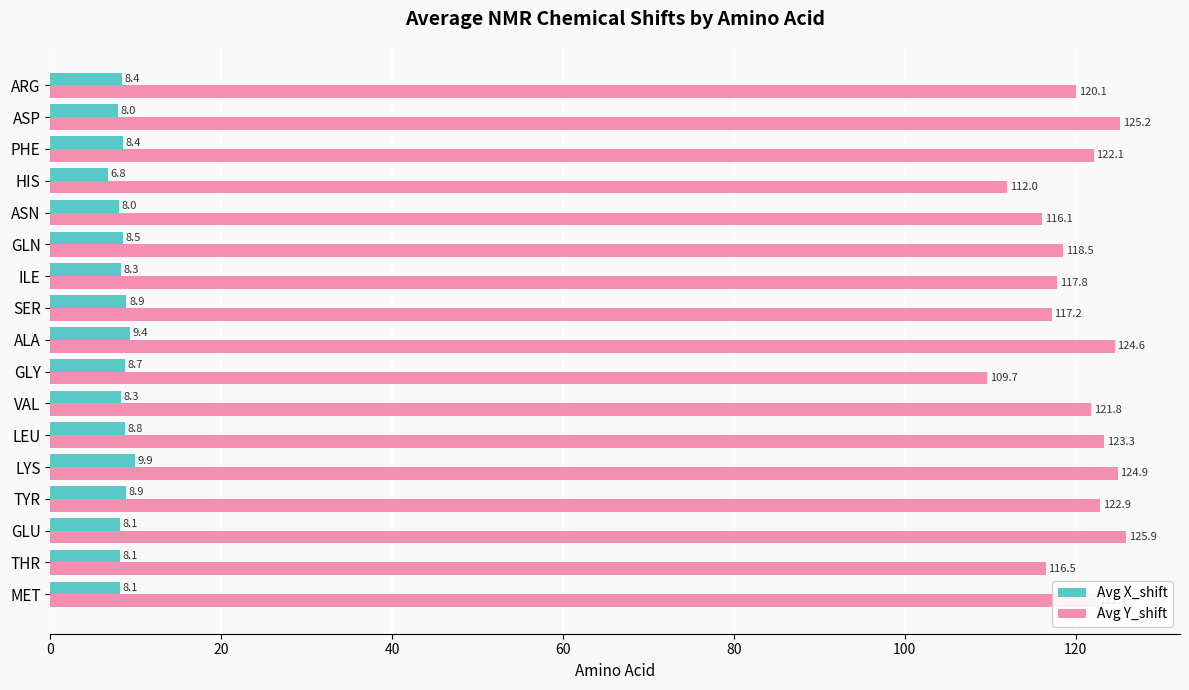

What is the difference between the highest and lowest values at ASN?

108.1